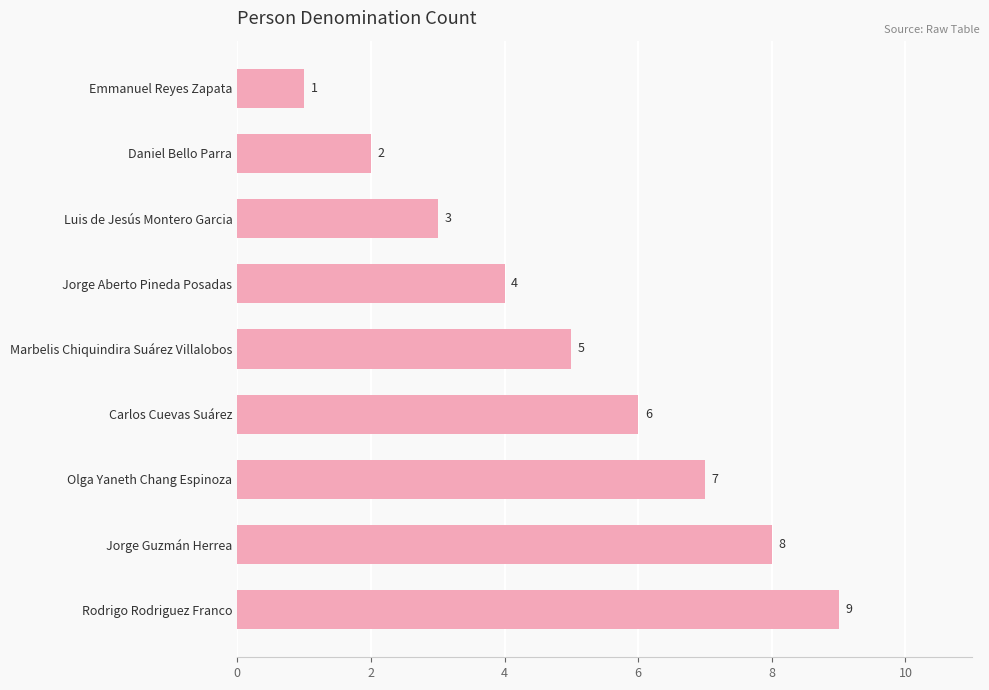

What is the average value?

5